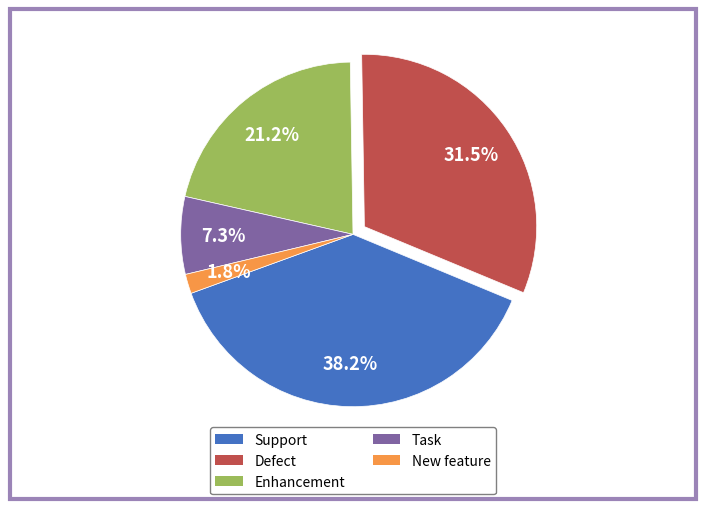

Approximately how many times larger is the value at Support compared to Task?

5.2